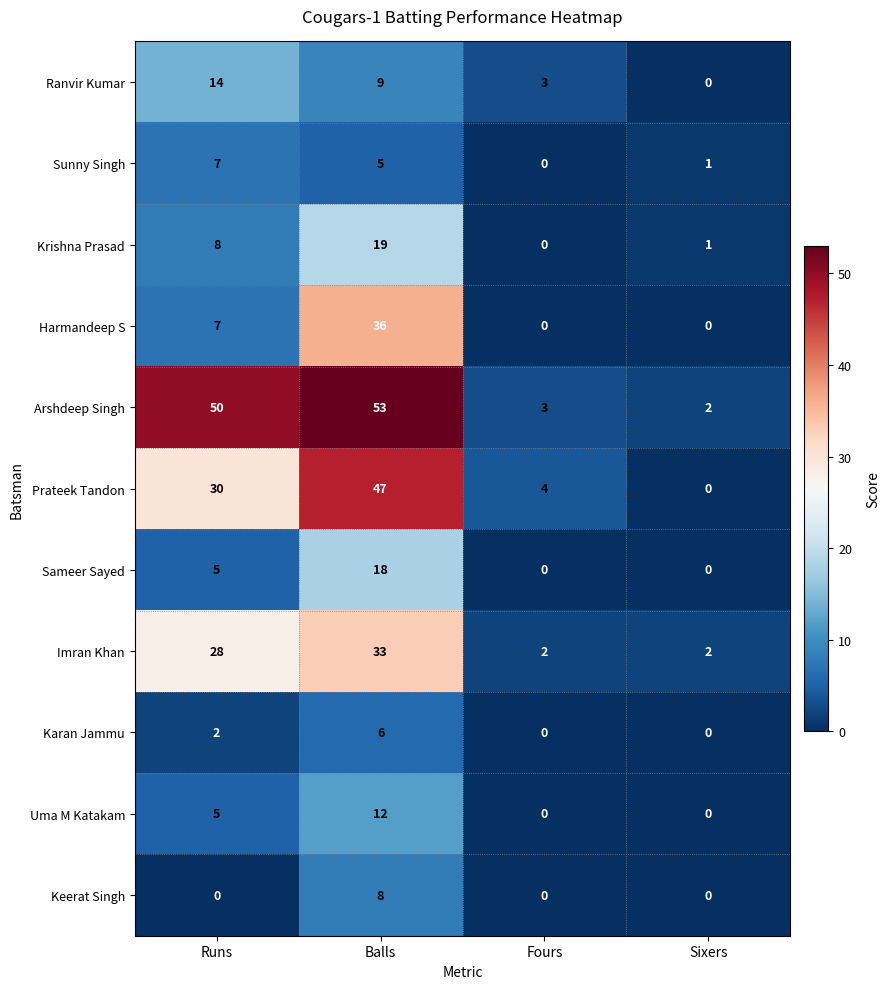

Read the Uma M Katakam value at Runs, to the nearest 5.

5